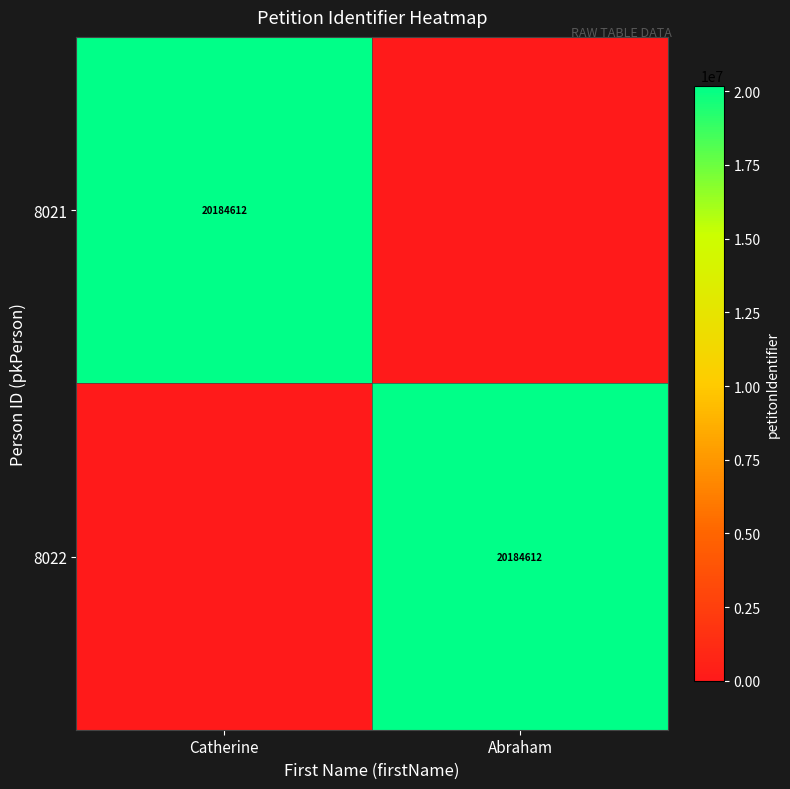

True or false: 8022 has a value of 20184612 at Abraham.

True